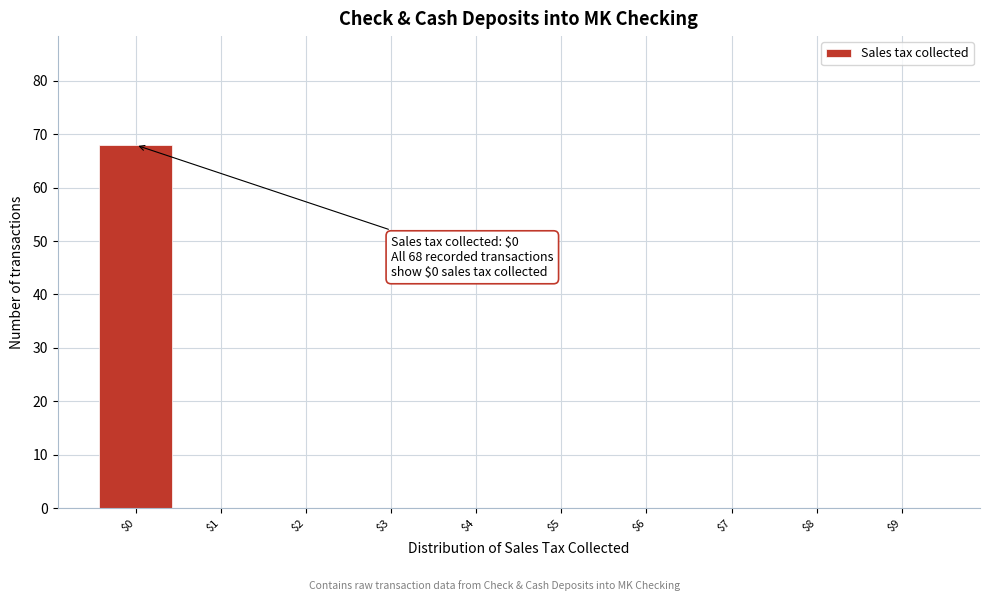

Which range on the x-axis has the tallest bar?

-0.5 to 0.5